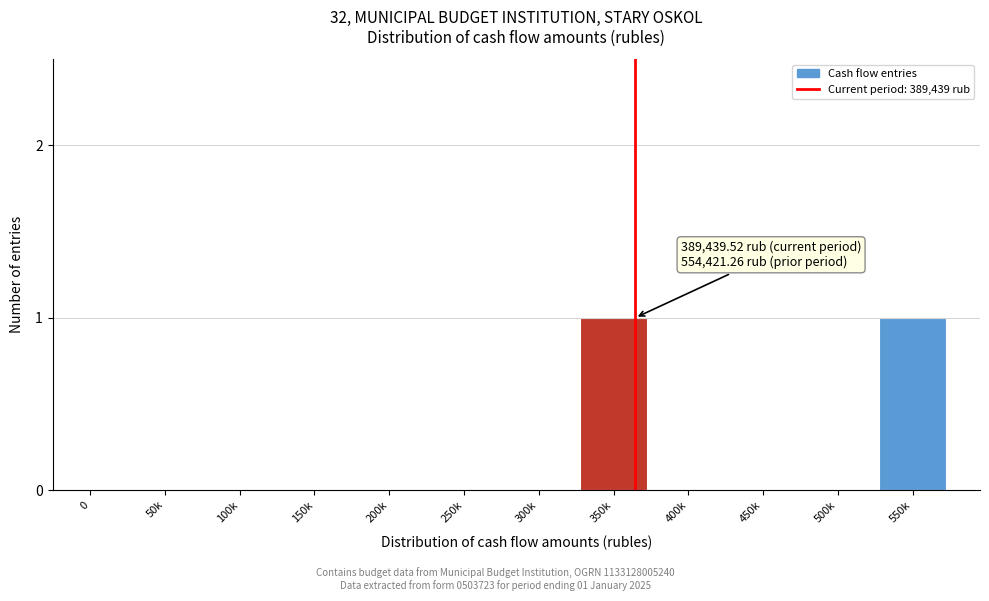

Between 550k and 500k, which is larger?

550k